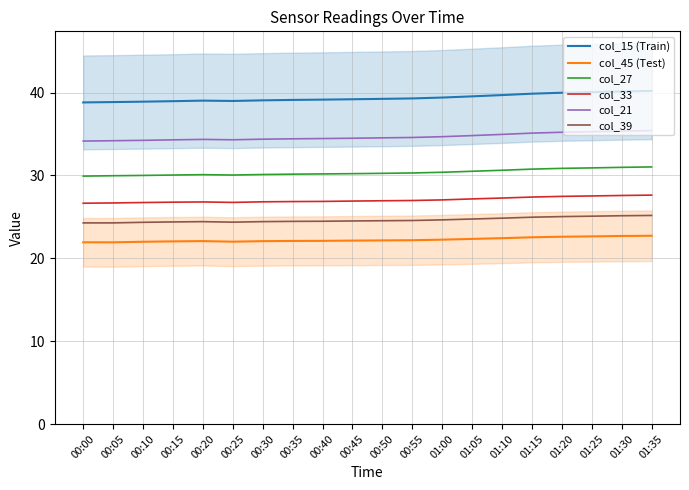

How many interior local peaks does the col_33 series have?

1